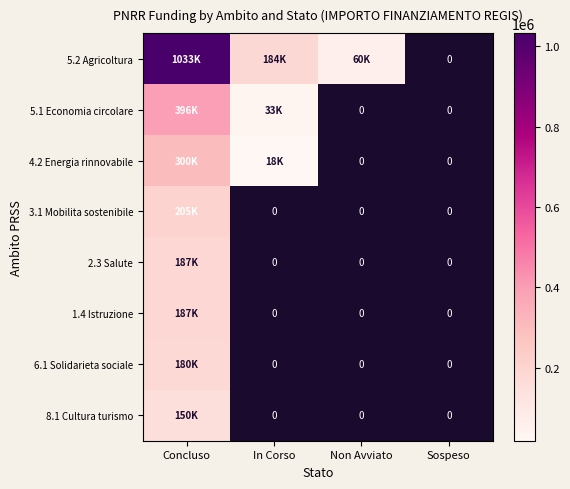

At how many categories does at least one series exceed 753373?

1